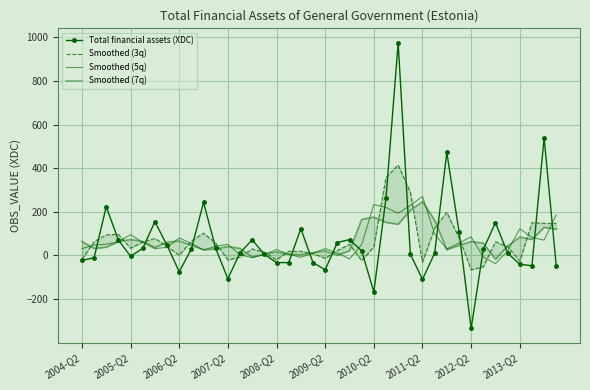

What is the sum of the Smoothed (5q) values at 26 and 13?

196.8